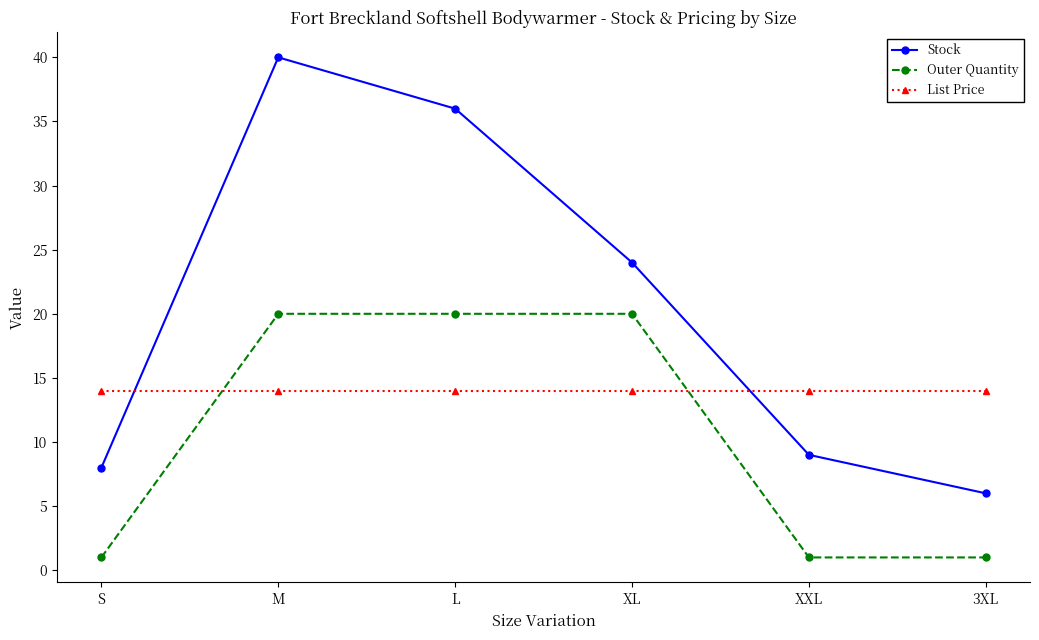

The value of List Price at S is 13.9. True or false?

True